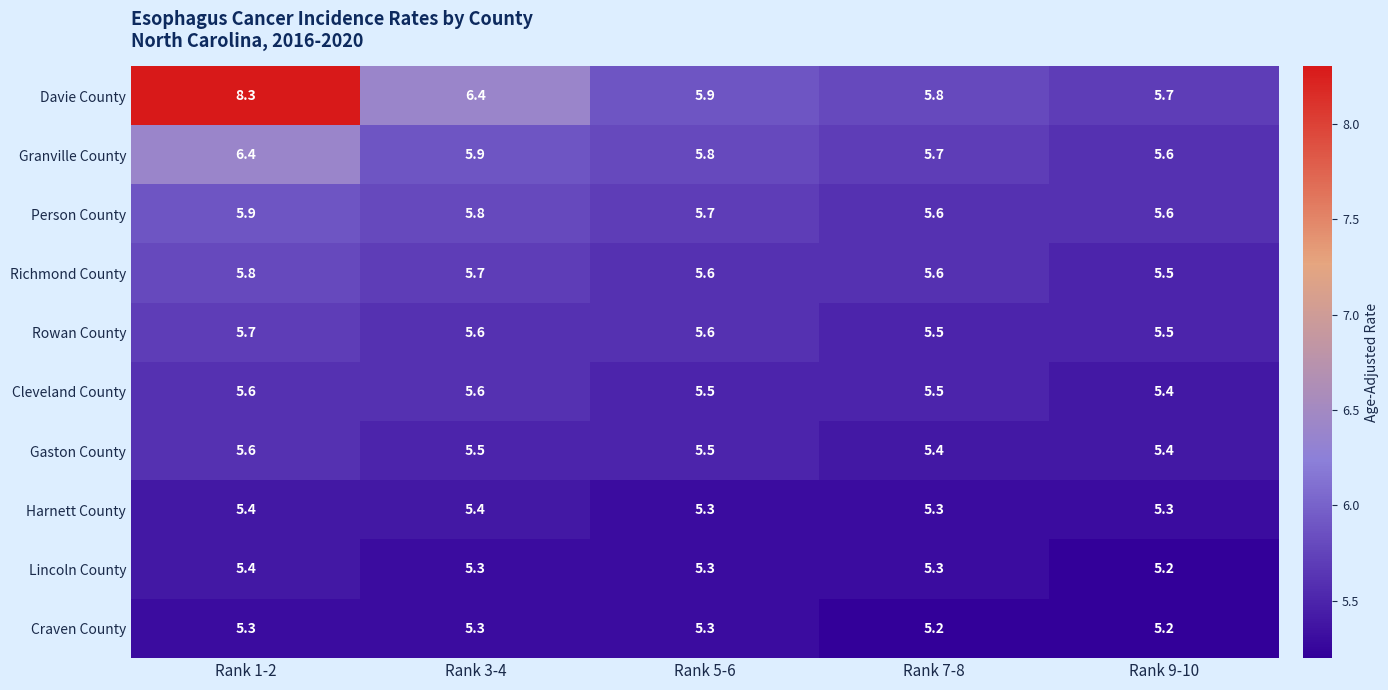

Which label corresponds to the largest value in the chart?

Rank 1-2